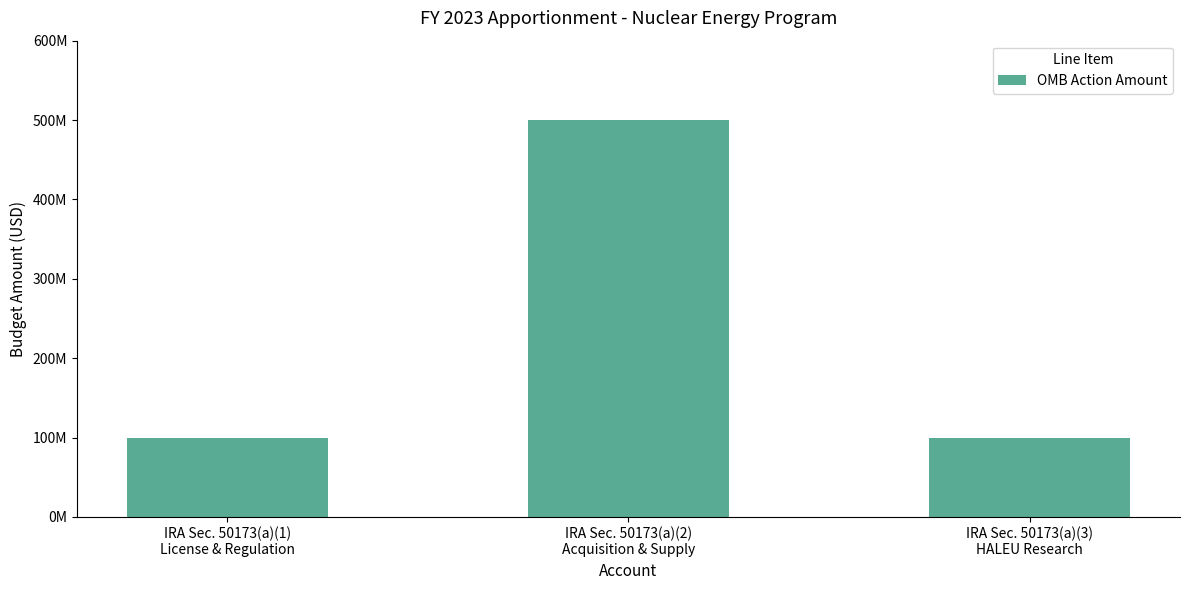

Does the chart contain any negative values?

No